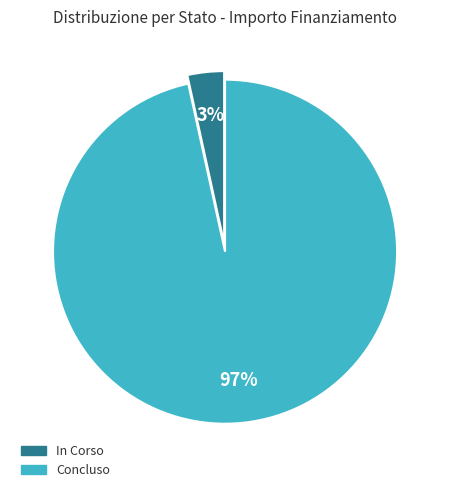

Is there a majority slice in this chart?

Yes